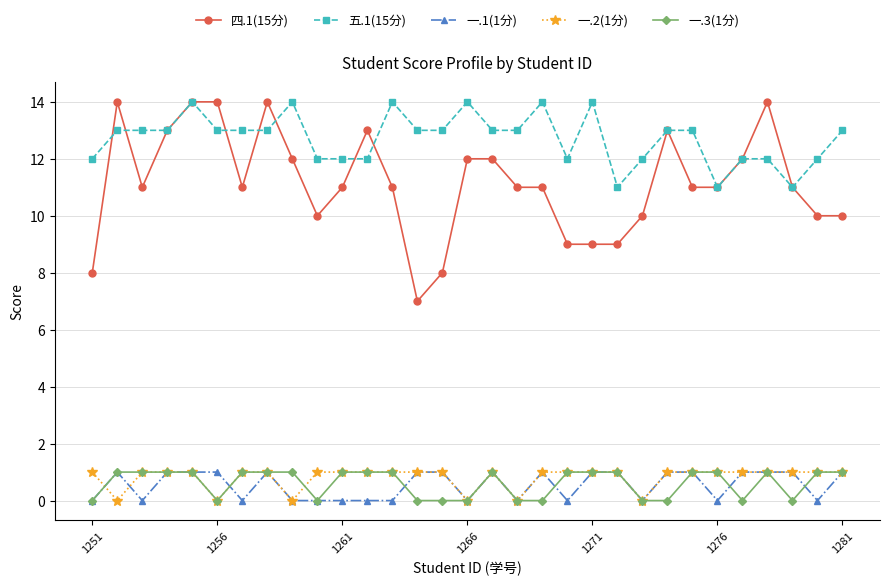

True or false: 一.3(1分) and 五.1(15分) intersect in this chart.

False